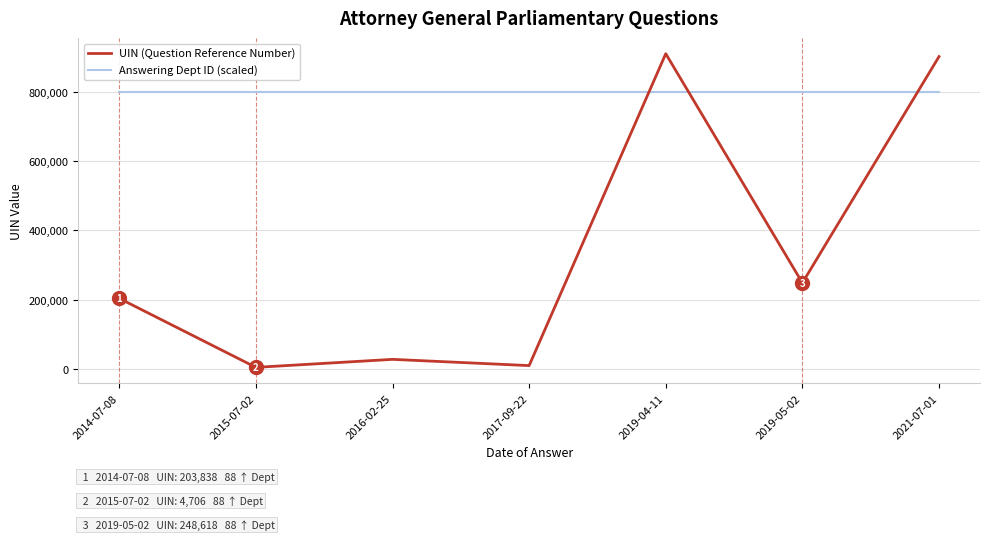

Rank the series by their maximum value, from highest to lowest.

UIN (Question Reference Number), Answering Dept ID (scaled)